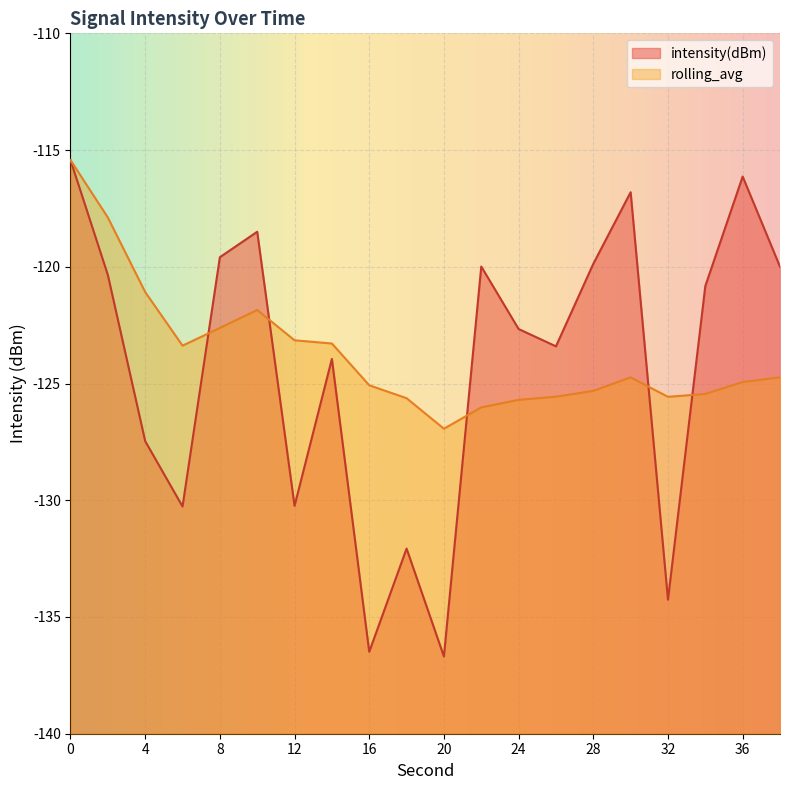

List the labels in order of rolling_avg value, smallest first.

20, 22, 24, 18, 32, 26, 34, 28, 16, 36, 30, 38, 6, 14, 12, 8, 10, 4, 2, 0